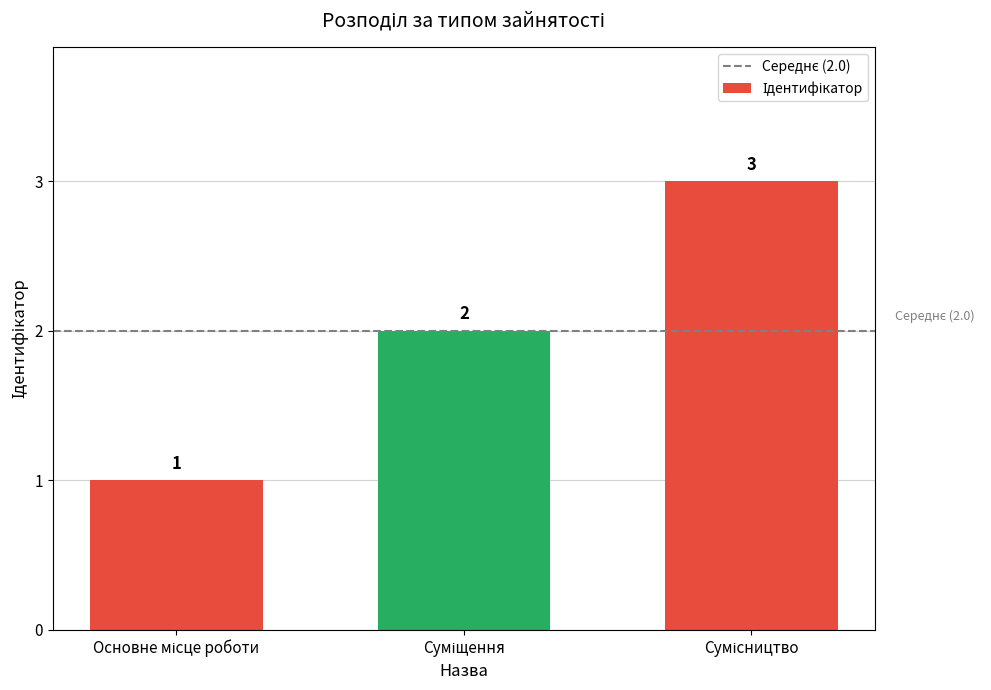

What is the sum of all values?

6